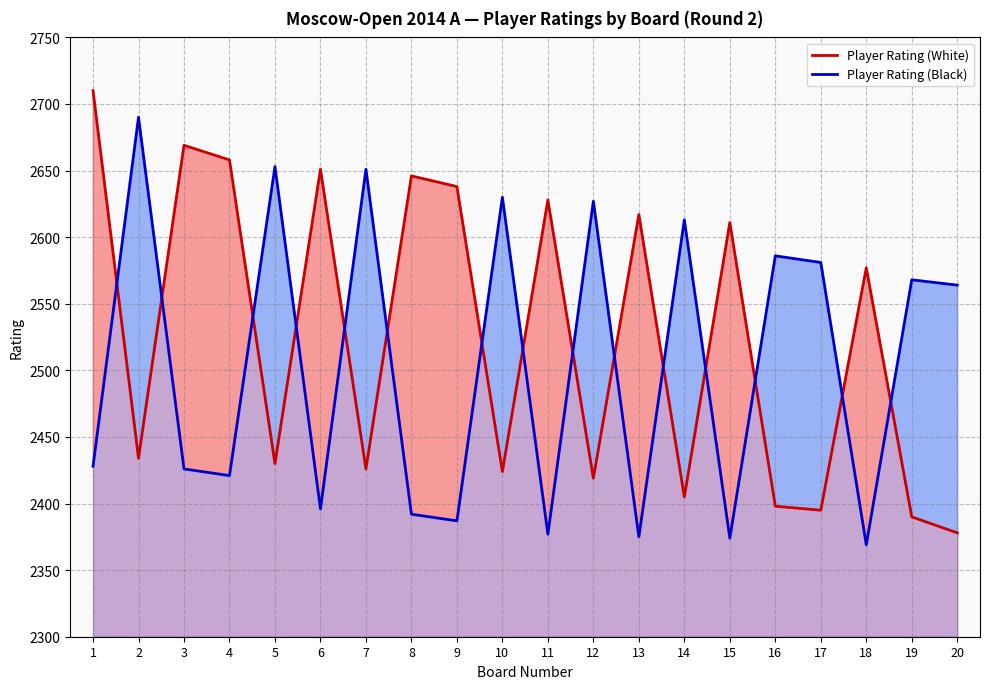

Reading left to right, list all the values displayed in this chart.

Player Rating (White): 1=2710	2=2434	3=2669	4=2658	5=2430	6=2651	7=2426	8=2646	9=2638	10=2424	11=2628	12=2419	13=2617	14=2405	15=2611	16=2398	17=2395	18=2577	19=2390	20=2378
Player Rating (Black): 1=2428	2=2690	3=2426	4=2421	5=2653	6=2396	7=2651	8=2392	9=2387	10=2630	11=2377	12=2627	13=2375	14=2613	15=2374	16=2586	17=2581	18=2369	19=2568	20=2564